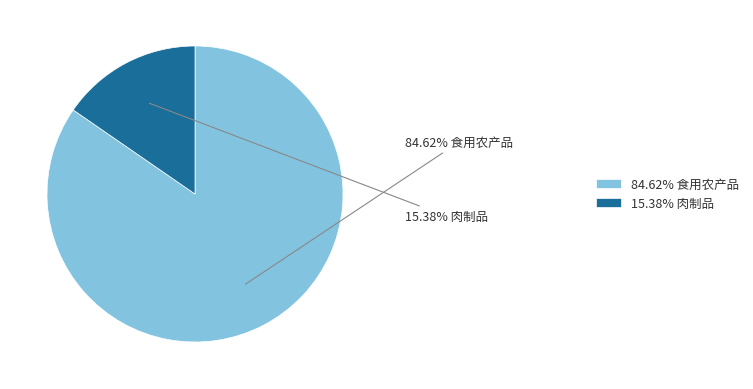

Does any single category account for the majority?

Yes